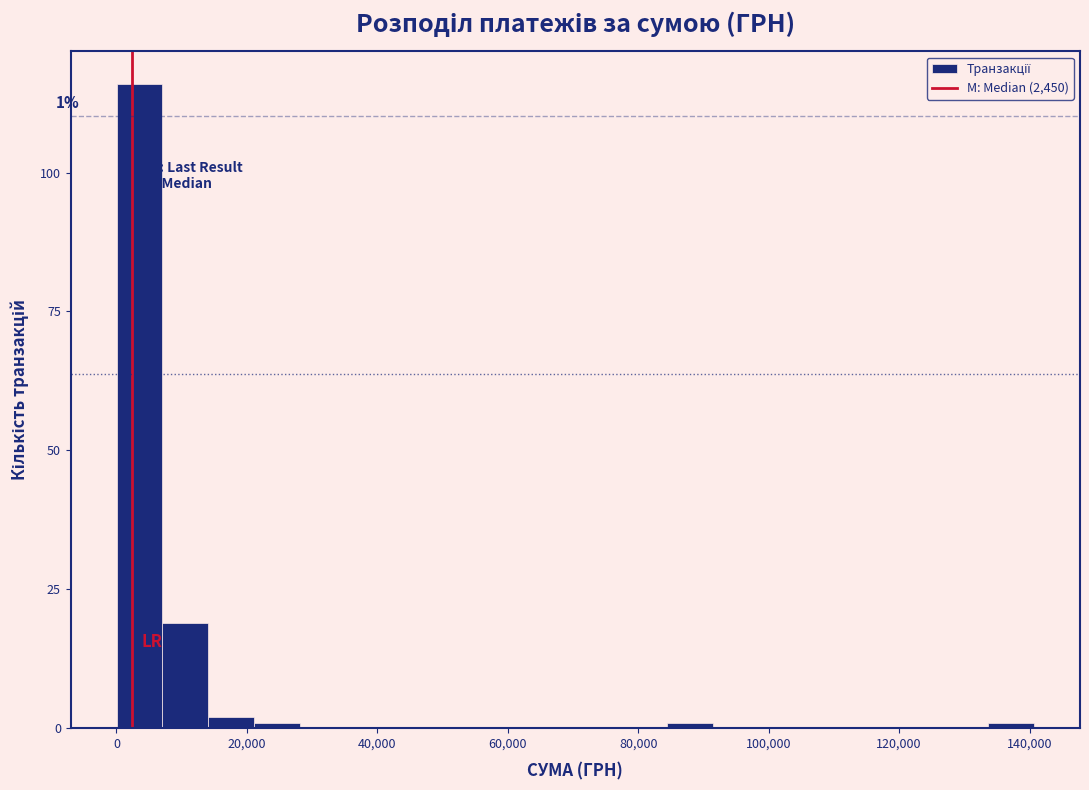

Read against the x-axis, roughly where is the centre of the tallest bar?

4000